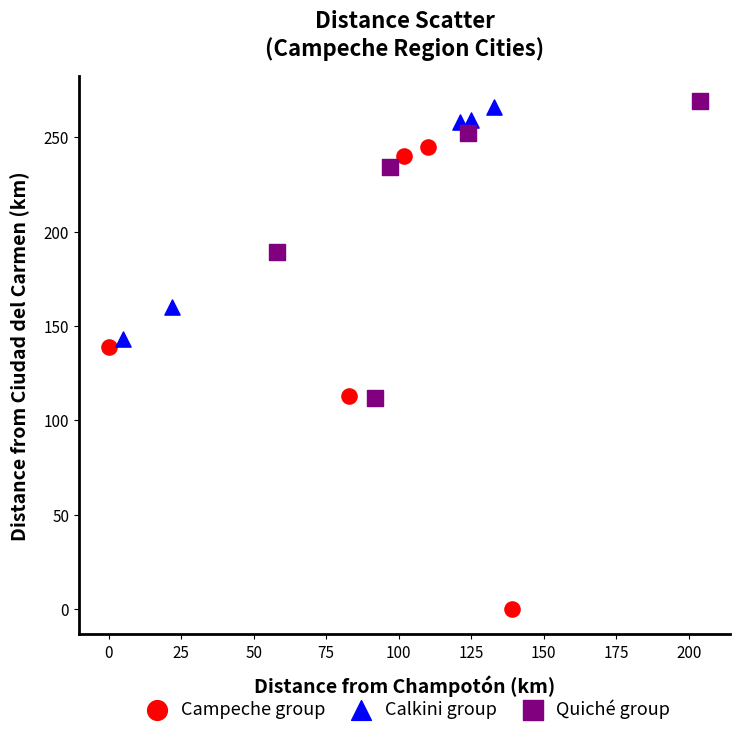

Which series contains the lowest Y value?

Campeche group